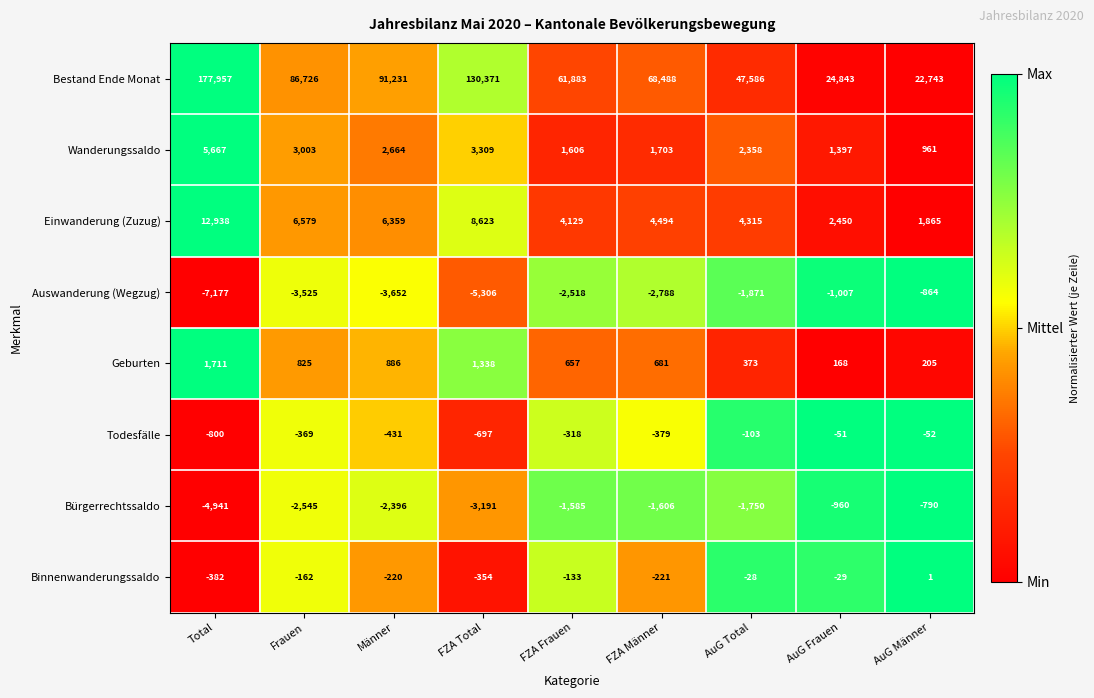

At which category does the chart reach its peak across all series?

Total